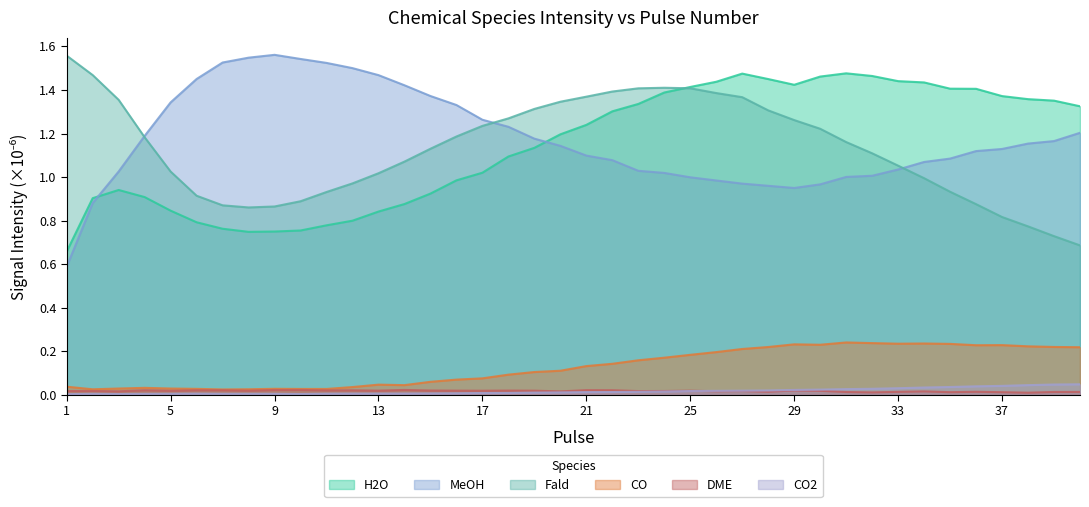

Does the chart display data point markers on the line(s)?

No